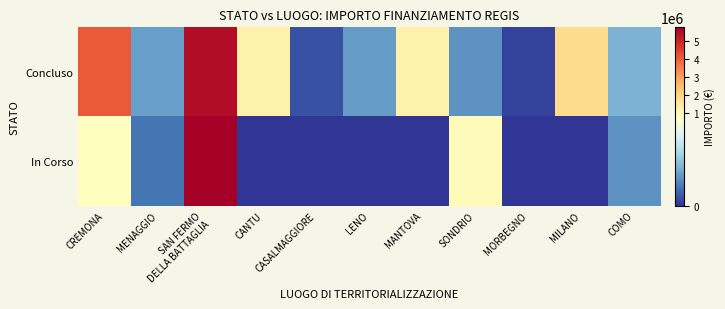

Between MILANO and MENAGGIO, which is larger?

MILANO